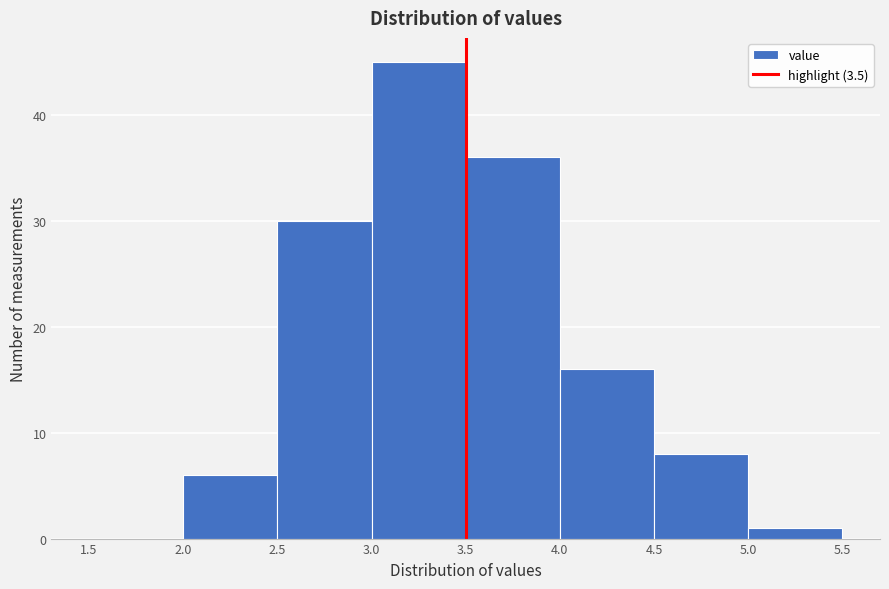

Reading left to right, list every bar in this chart as the range it spans on the x-axis followed by its height. The values are not printed on the chart, so give them approximately, as read against the axis.

1.5 to 2.0: 0
2.0 to 2.5: 6
2.5 to 3.0: 30
3.0 to 3.5: 45
3.5 to 4.0: 36
4.0 to 4.5: 16
4.5 to 5.0: 8
5.0 to 5.5: 1